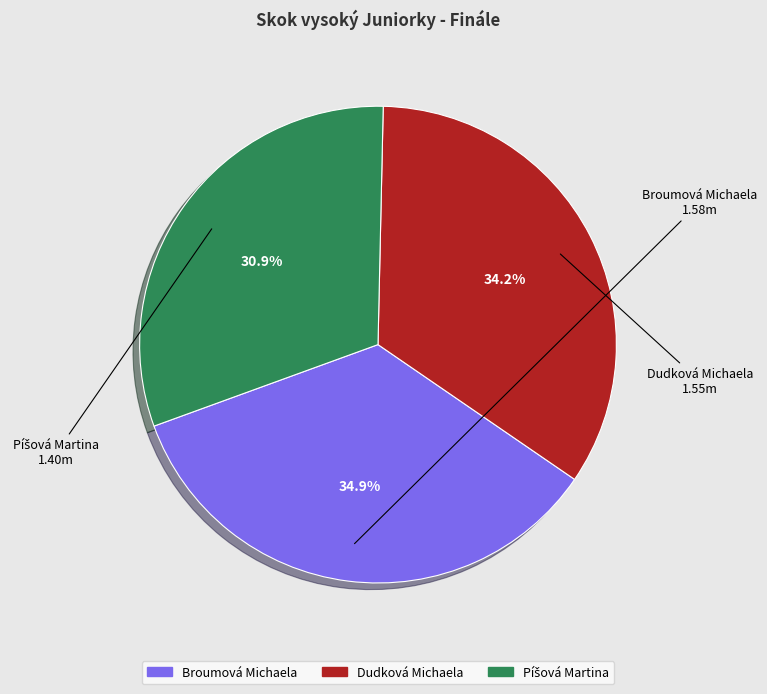

True or false: Dudková Michaela accounts for 34% of the total.

True